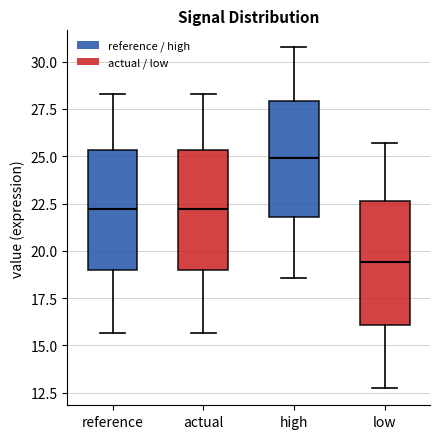

Reading left to right, transcribe this box plot: for each box, give where its median line is, the range the box spans, and where its two whiskers end, as read against the y-axis. The values are not printed on the chart, so give them approximately, as read against the axis.

reference: median 22.0, box 19.0 to 25.5, whiskers 15.5 to 28.5
actual: median 22.0, box 19.0 to 25.5, whiskers 15.5 to 28.5
high: median 25.0, box 22.0 to 28.0, whiskers 18.5 to 31.0
low: median 19.5, box 16.0 to 22.5, whiskers 12.5 to 25.5